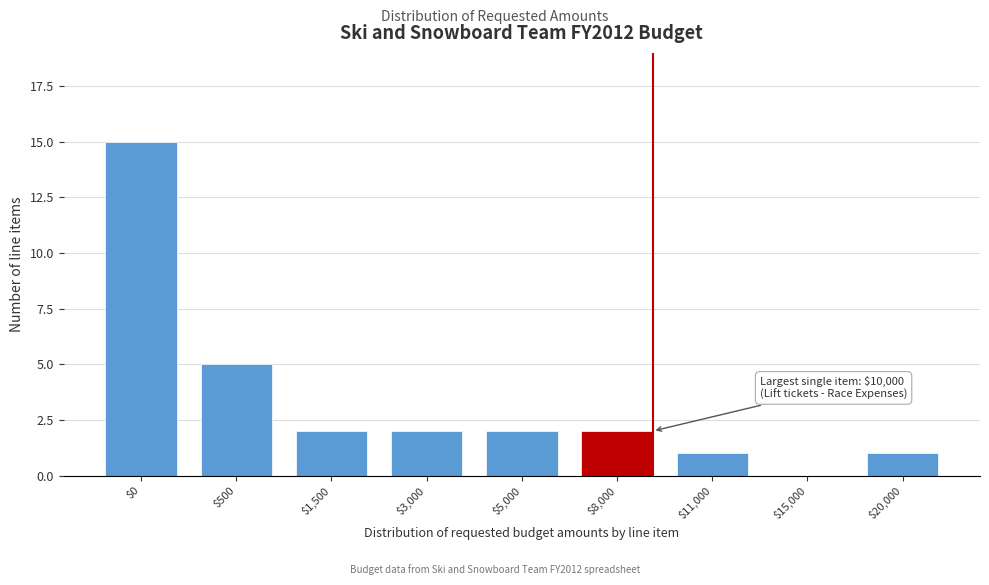

At which category does the chart reach its peak across all series?

$0